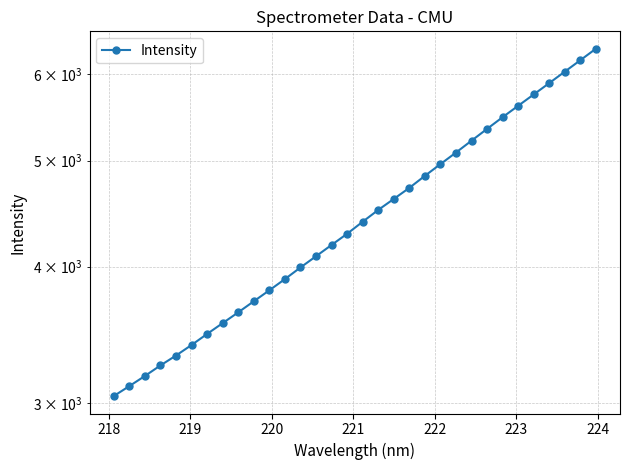

True or false: the data has more than 1 interior local peaks.

False